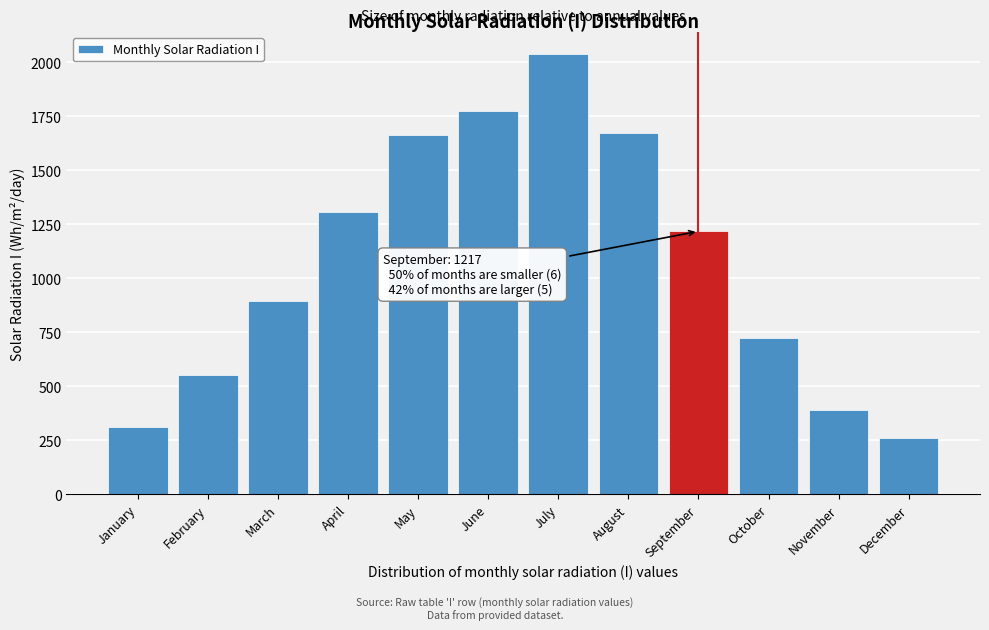

Reading left to right, what are all the values shown in this chart?

January=310	February=554	March=895	April=1308	May=1663	June=1773	July=2037	August=1674	September=1217	October=724	November=388	December=260